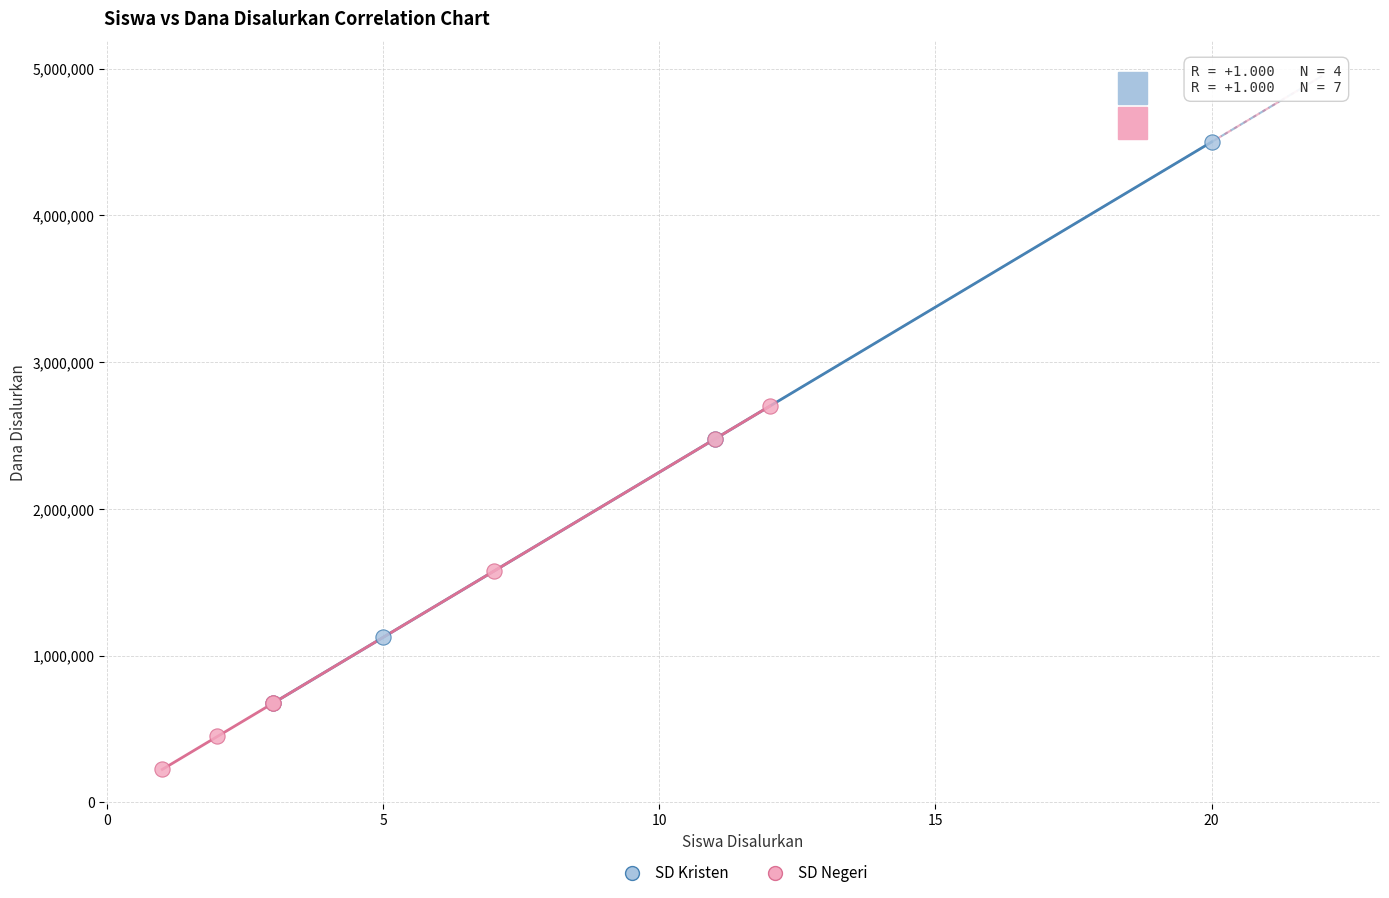

What are all the series names shown in the legend?

SD Kristen, SD Negeri